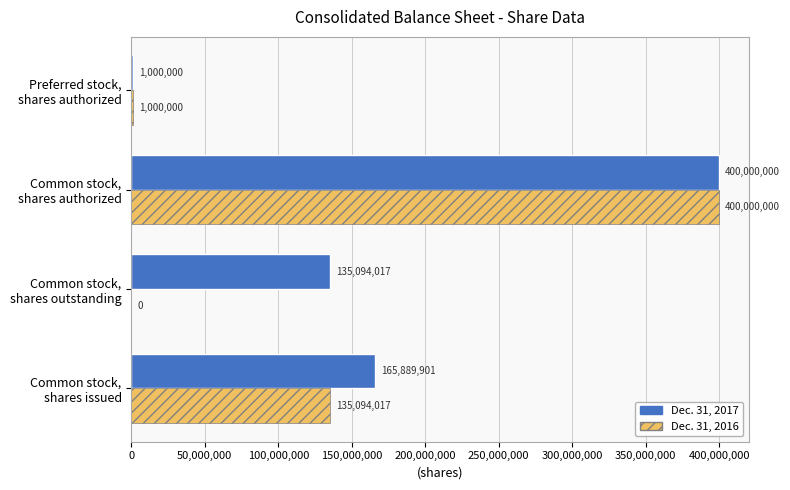

How many categories are shown in the chart?

4